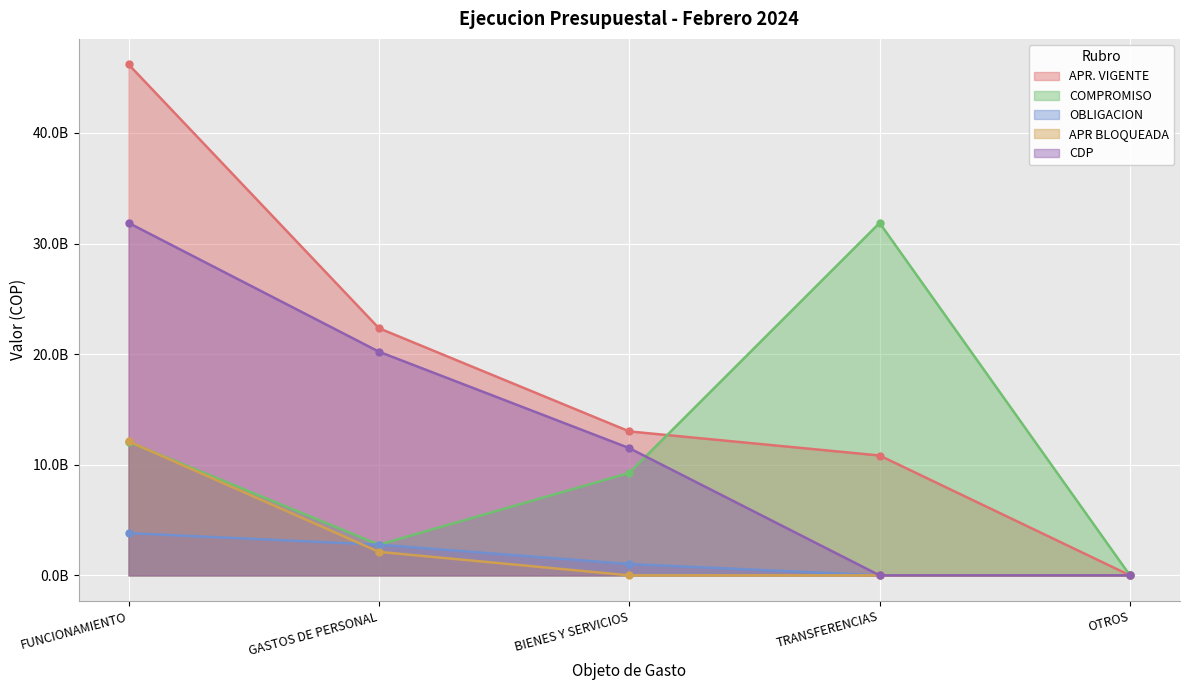

What is the difference between the highest and lowest values at GASTOS DE PERSONAL?

20223205000.0